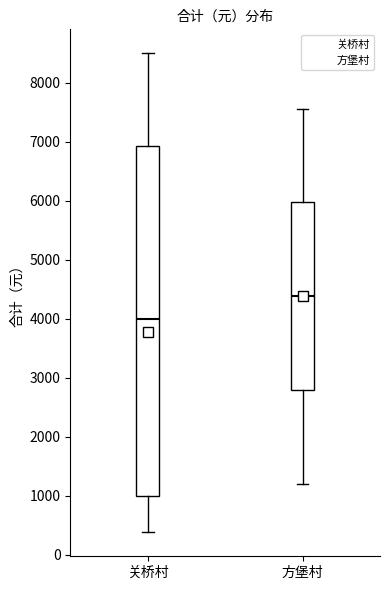

Comparing the boxes themselves (not the whiskers), which one is the tallest?

关桥村